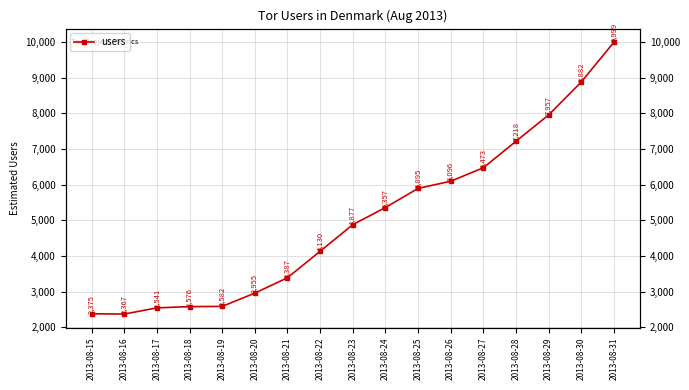

Which has a higher value, 2013-08-30 or 2013-08-21?

2013-08-30